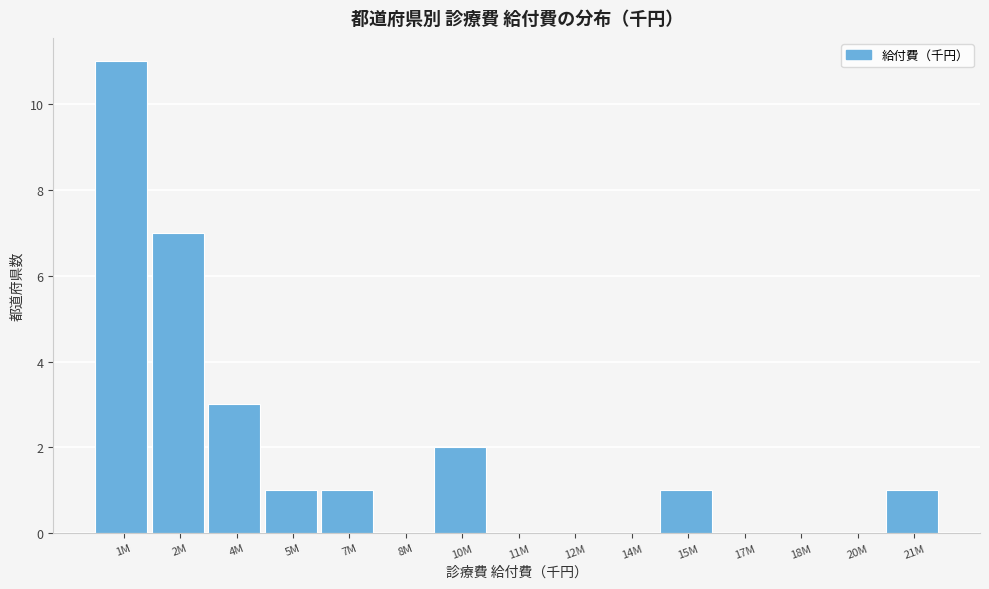

Reading right to left, transcribe all the data shown in this chart.

21M=1	20M=0	18M=0	17M=0	15M=1	14M=0	12M=0	11M=0	10M=2	8M=0	7M=1	5M=1	4M=3	2M=7	1M=11